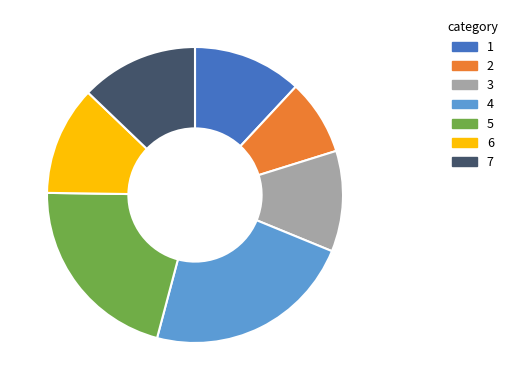

The 2 slice represents 8% of the pie. True or false?

True